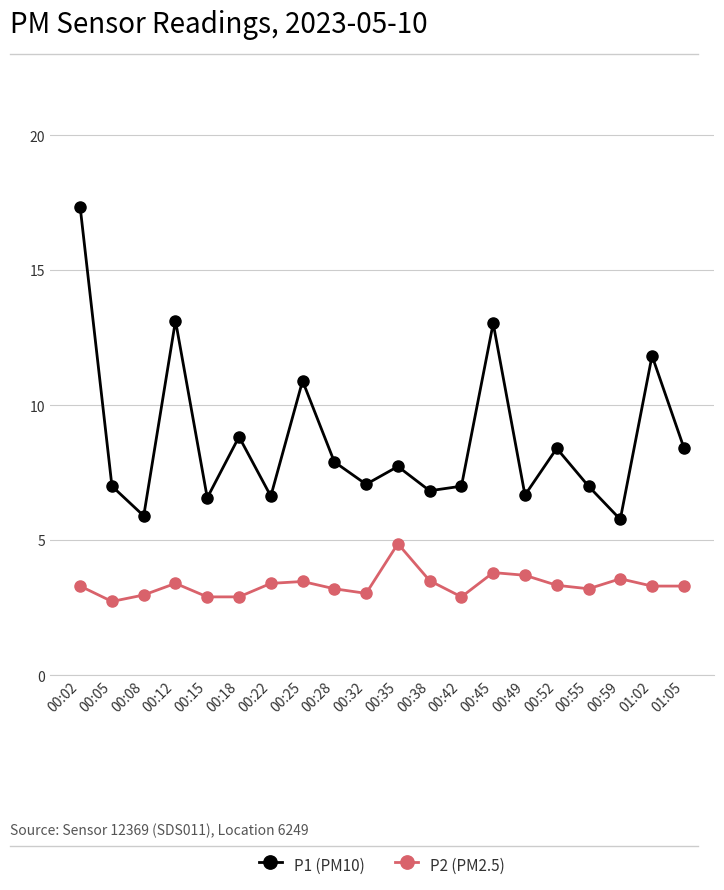

True or false: P1 (PM10) and P2 (PM2.5) intersect in this chart.

False